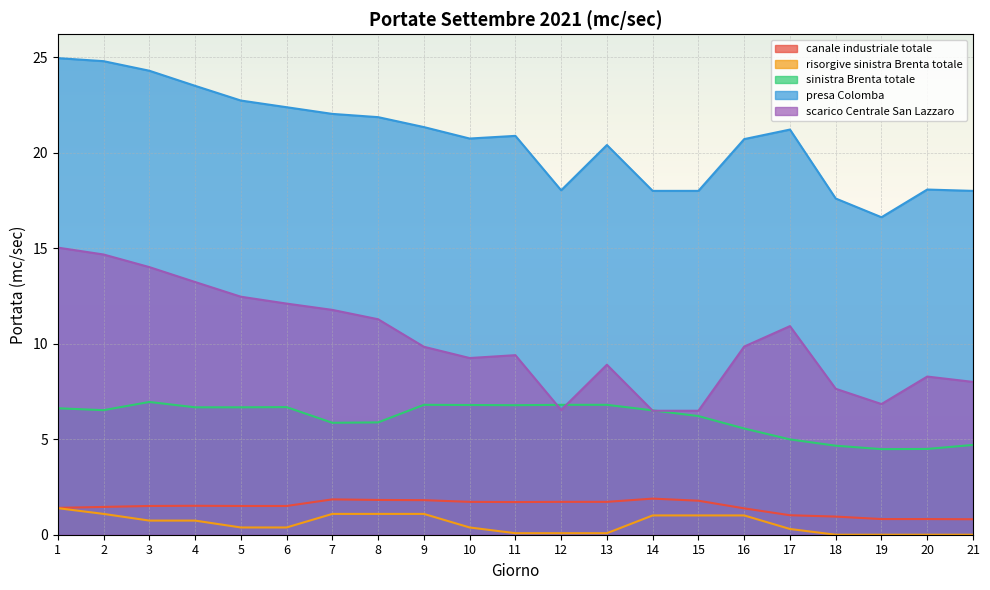

How many distinct data groups are displayed?

5